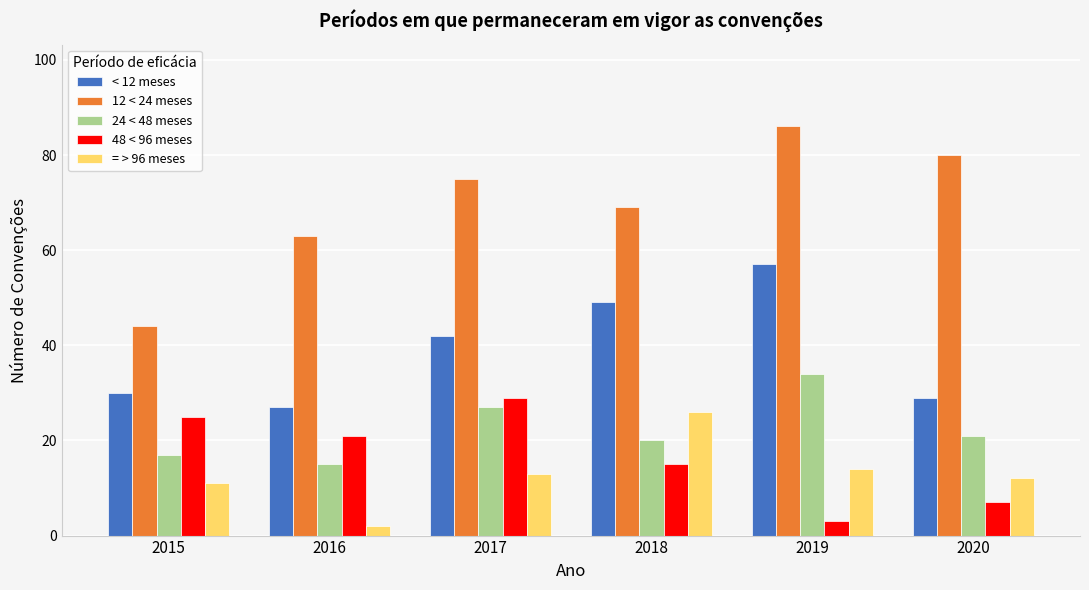

List the labels in order of 24 < 48 meses value, largest first.

2019, 2017, 2020, 2018, 2015, 2016